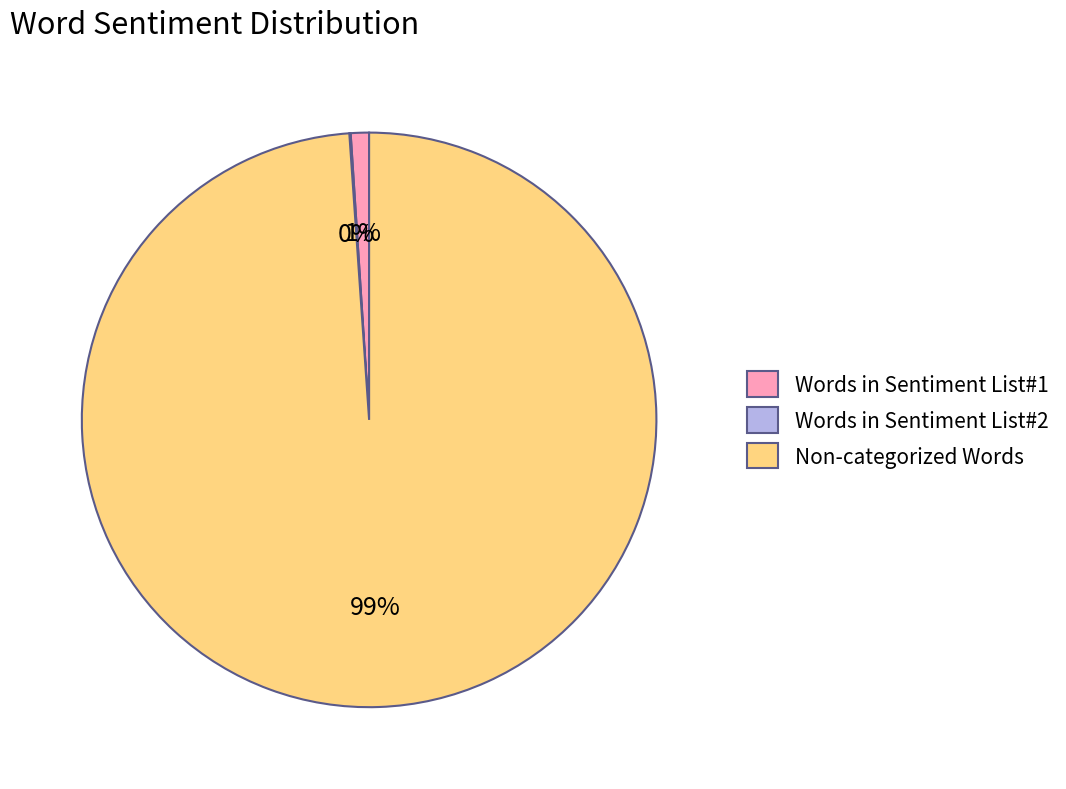

Is it true that Non-categorized Words is 99% of the pie?

True